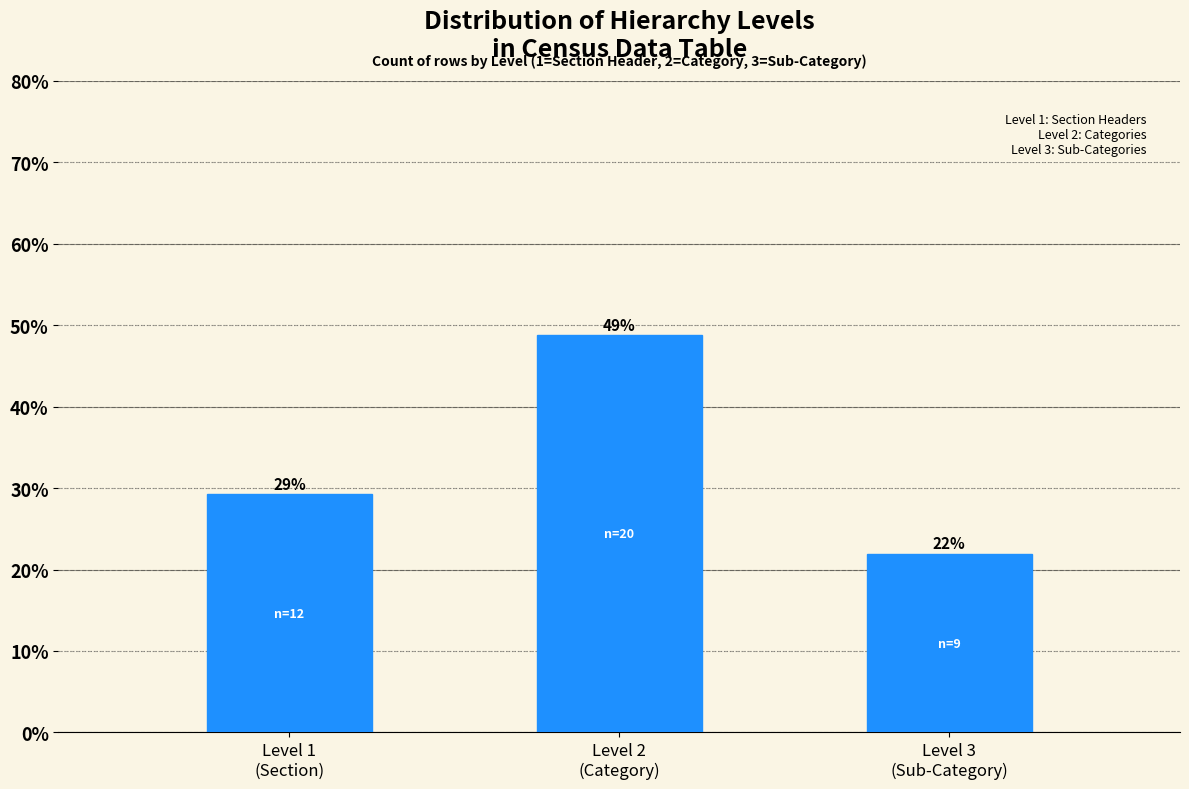

What is the greatest value displayed?

48.8